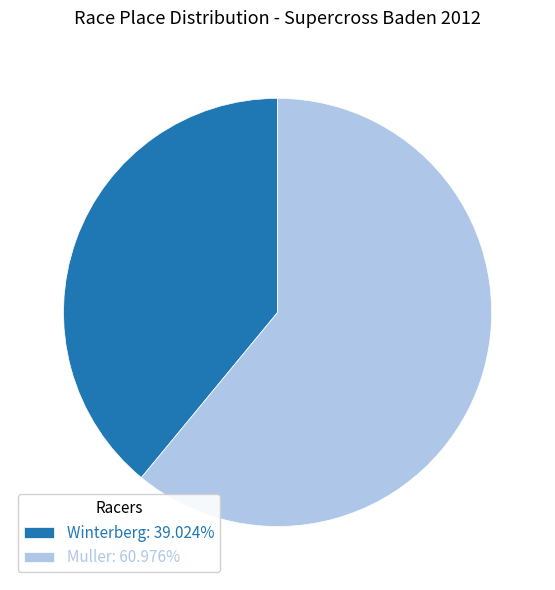

How many segments does this pie chart have?

2